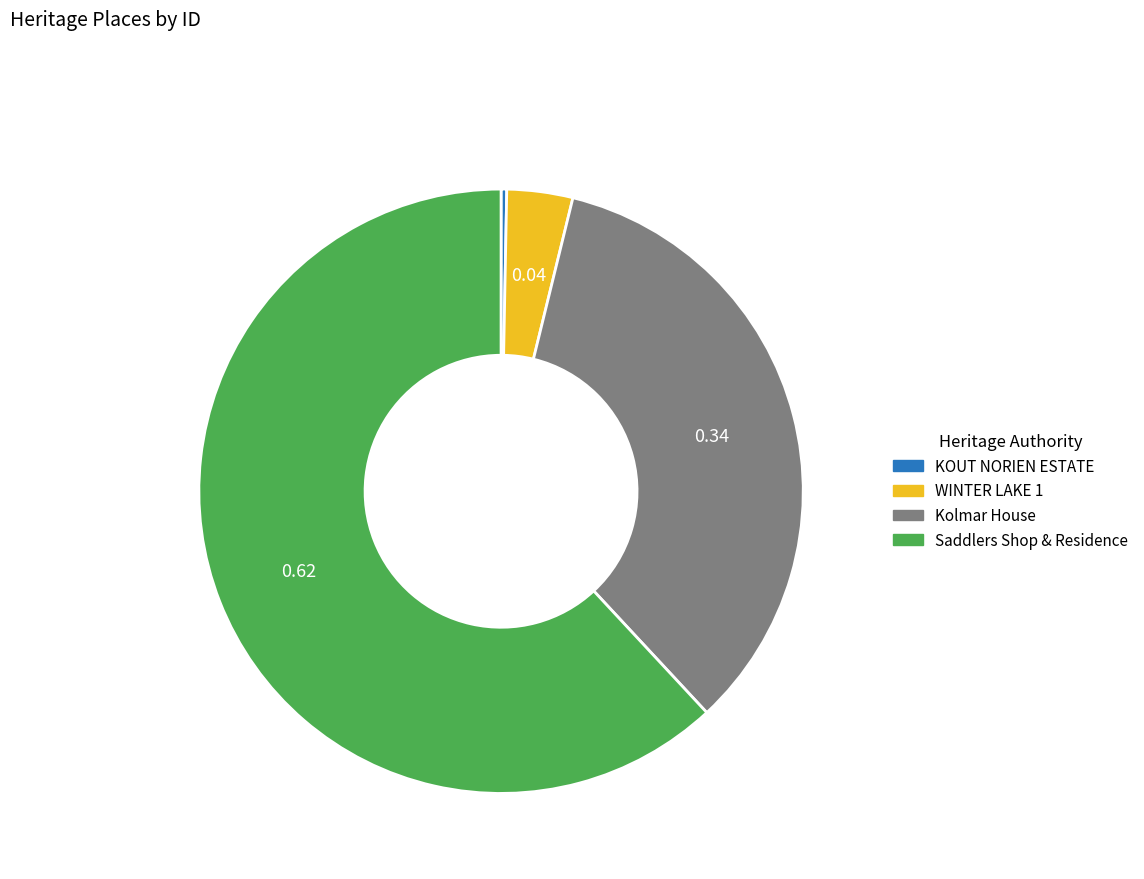

Rank the categories by value from lowest to highest.

KOUT NORIEN ESTATE, WINTER LAKE 1, Kolmar House, Saddlers Shop & Residence